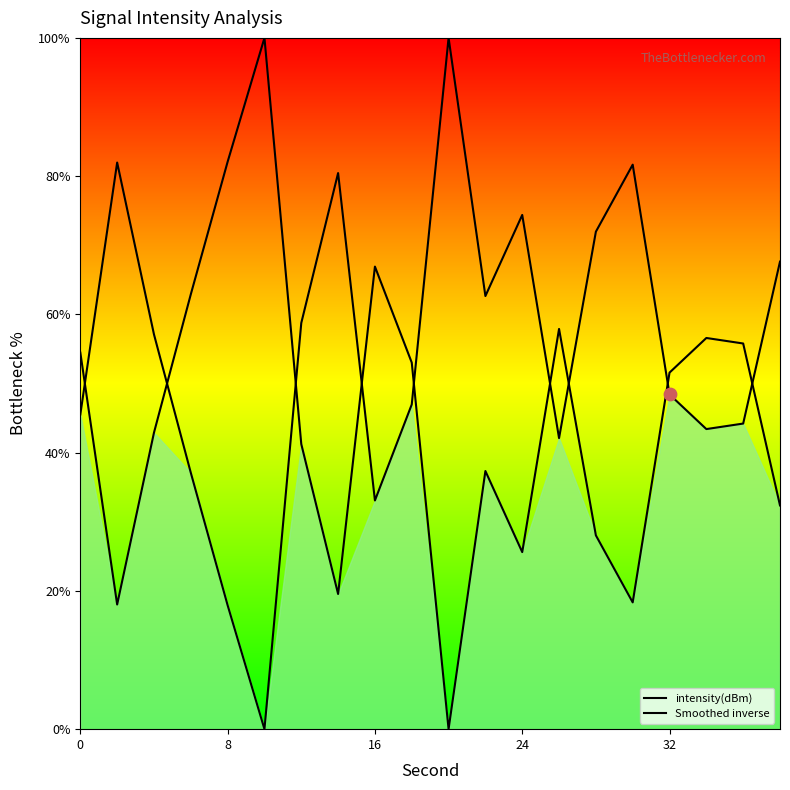

What are all the series names shown in the legend?

intensity(dBm), Smoothed inverse